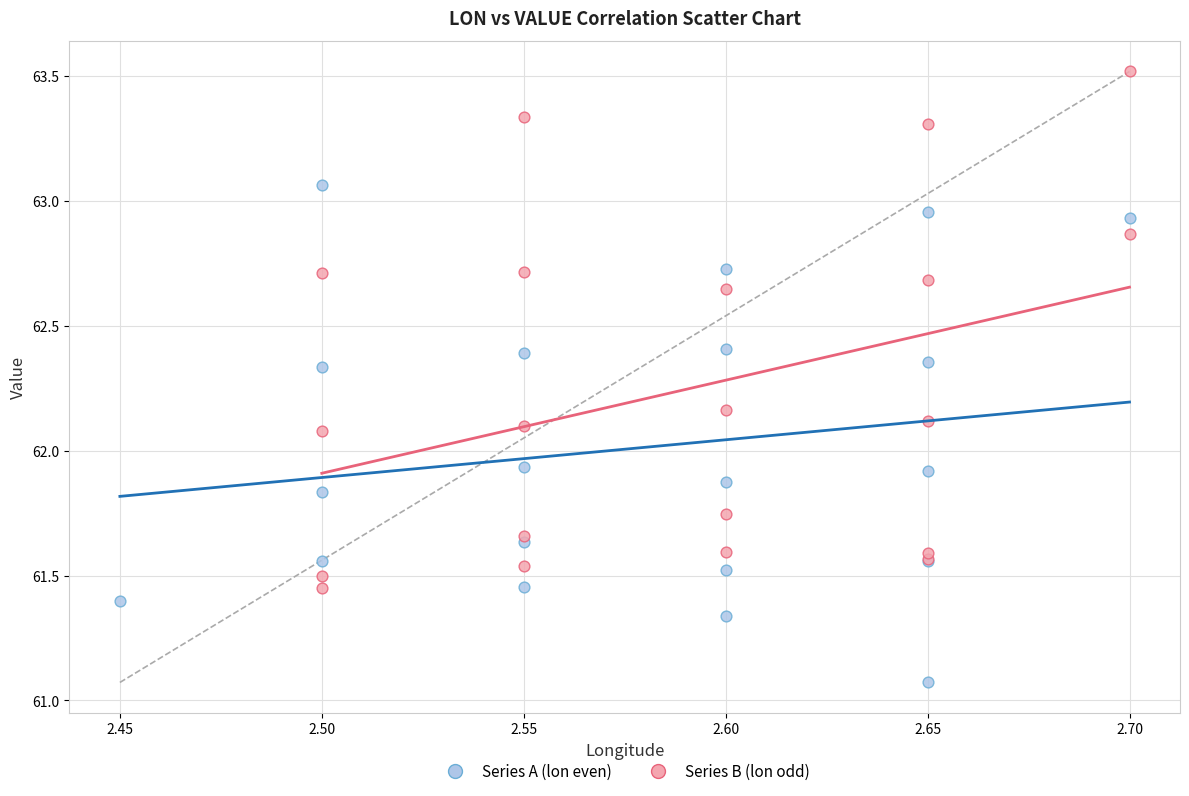

Which series contains the lowest Y value?

Series A (lon even)